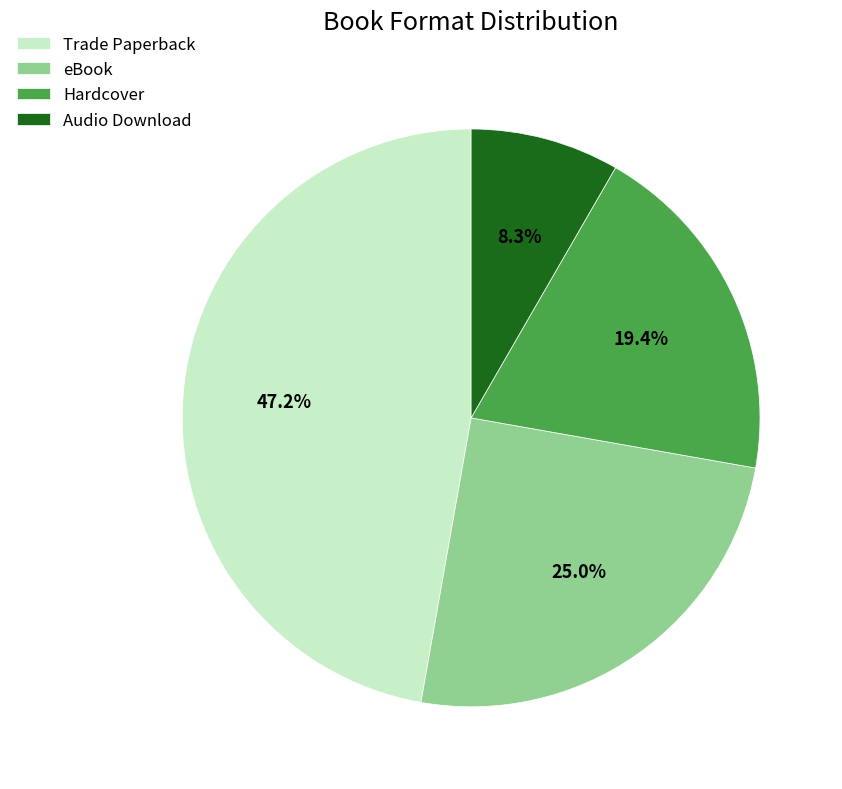

Rank the categories by value from lowest to highest.

Audio Download, Hardcover, eBook, Trade Paperback